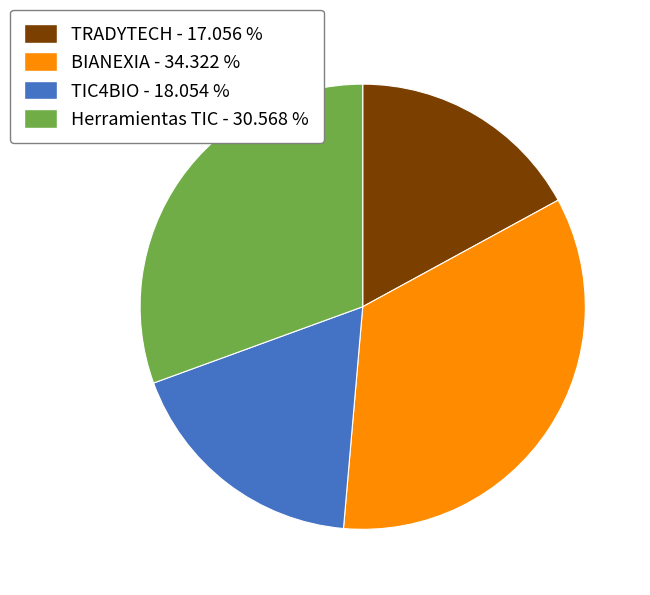

How many slices are in this pie chart?

4